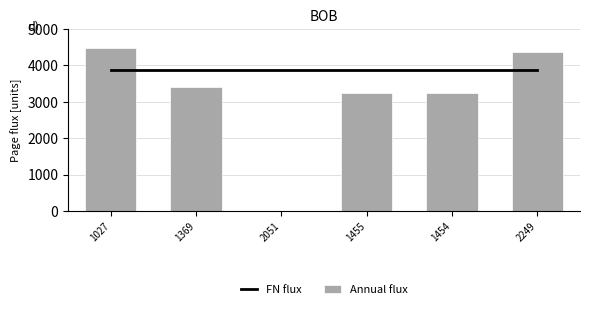

Reading left to right, extract all data points from this chart.

FN flux: 1027=3870	1369=3870	2051=3870	1455=3870	1454=3870	2249=3870
Annual flux: 1027=4472	1369=3416	2051=0	1455=3240	1454=3241	2249=4368